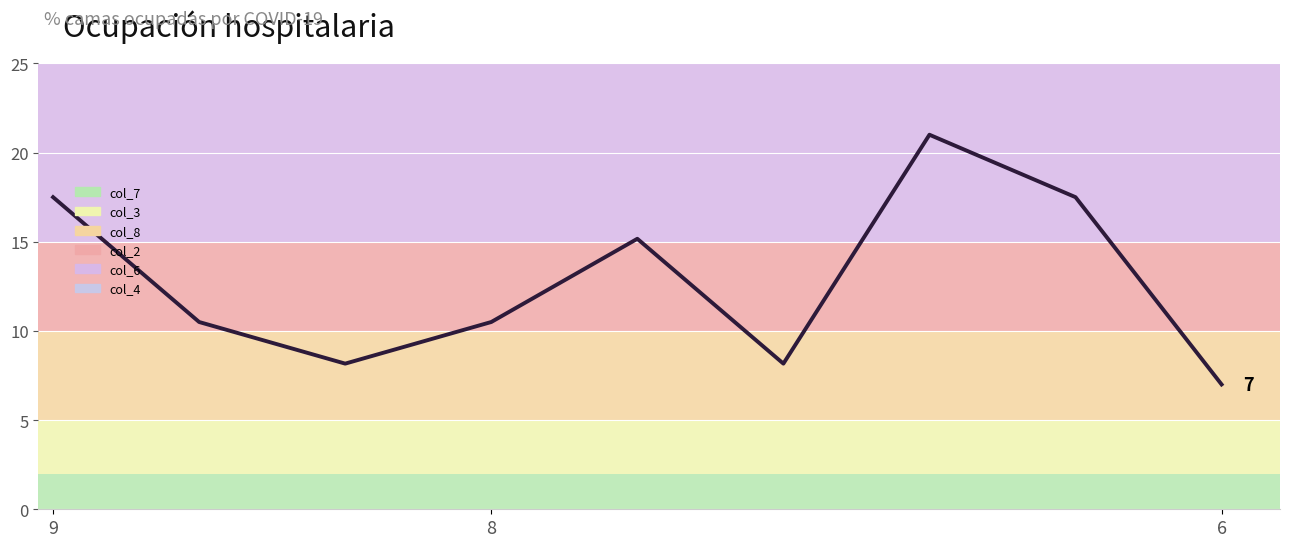

What is the label of the 3rd point from the left?

6